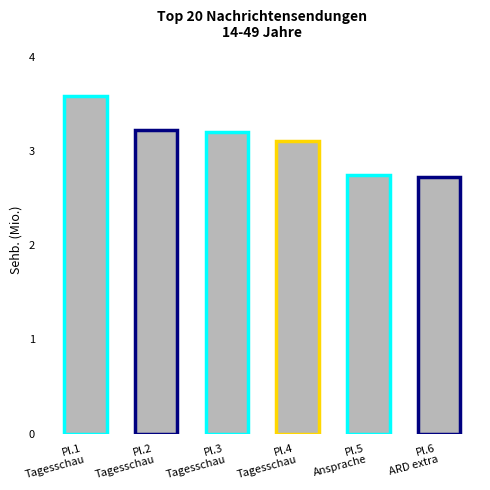

What is the greatest value displayed?

3.6